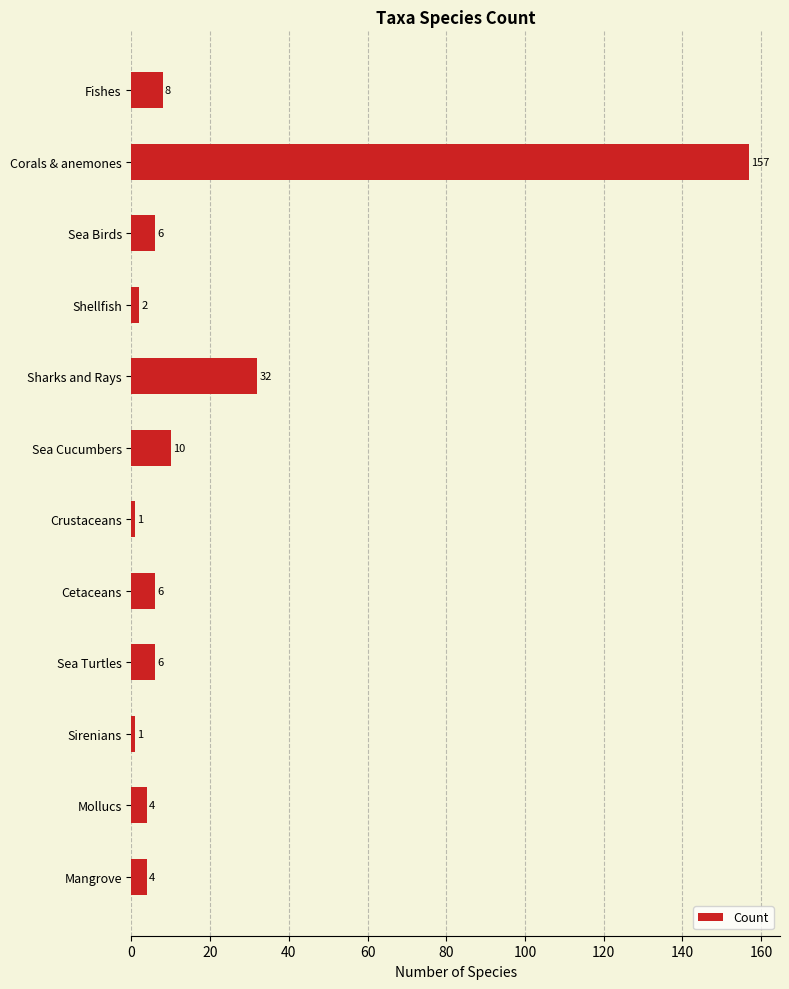

What position from the top is Sirenians?

10